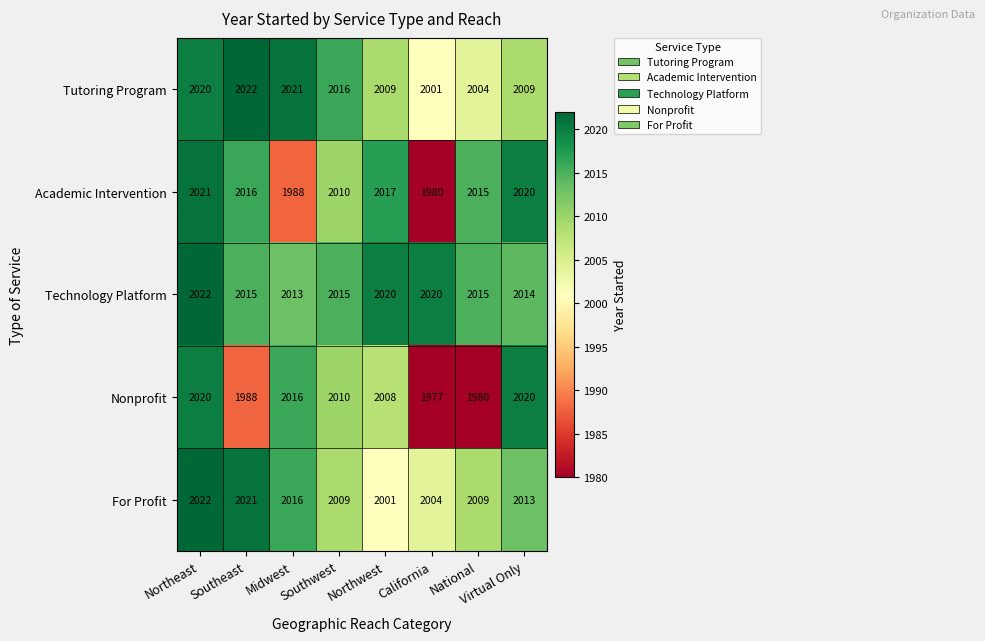

Which series has the largest total across all categories?

Technology Platform